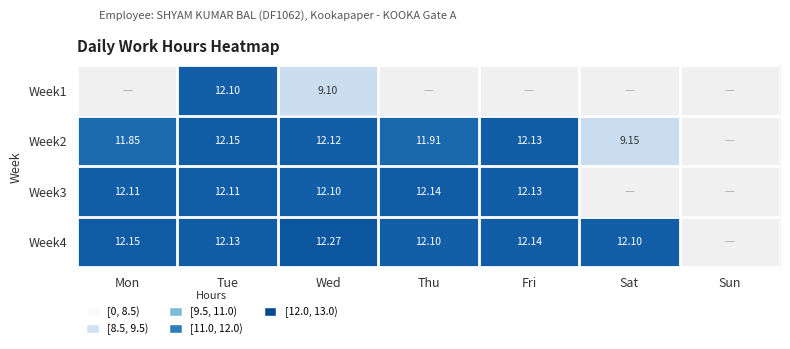

How many data points in Week2 are above 11?

5